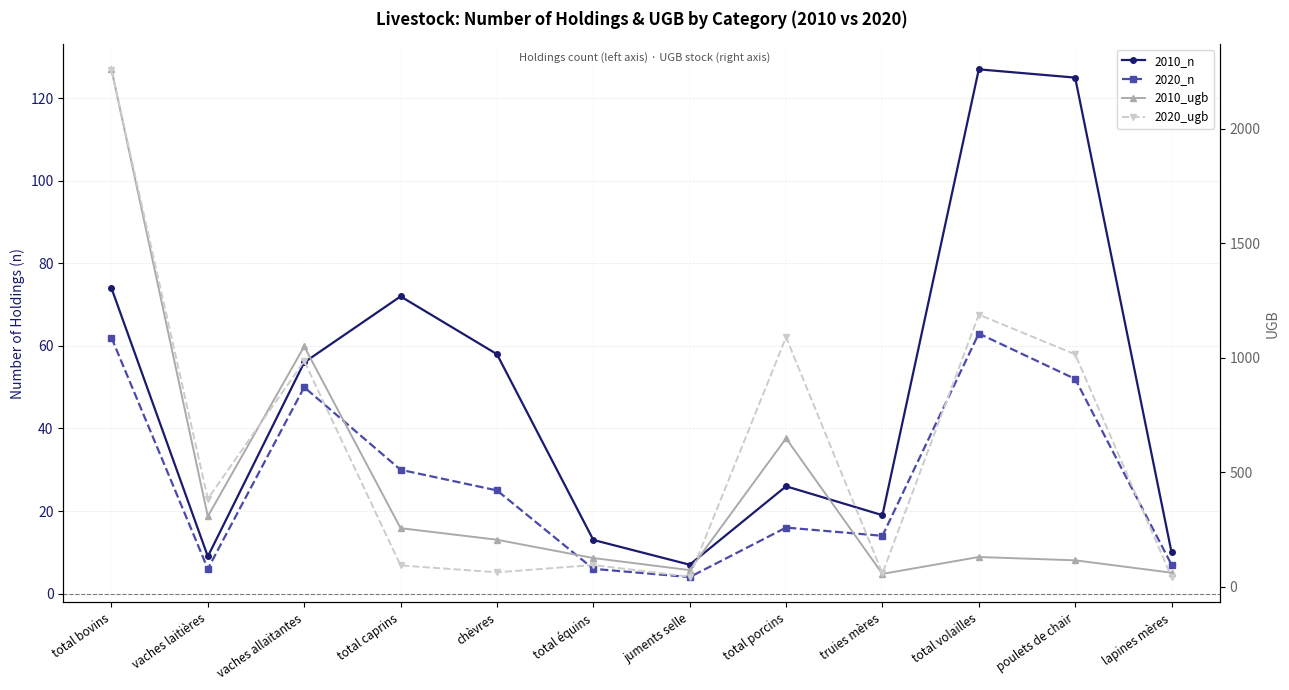

True or false: 2020_n has more than 2 points higher than both neighbors.

True